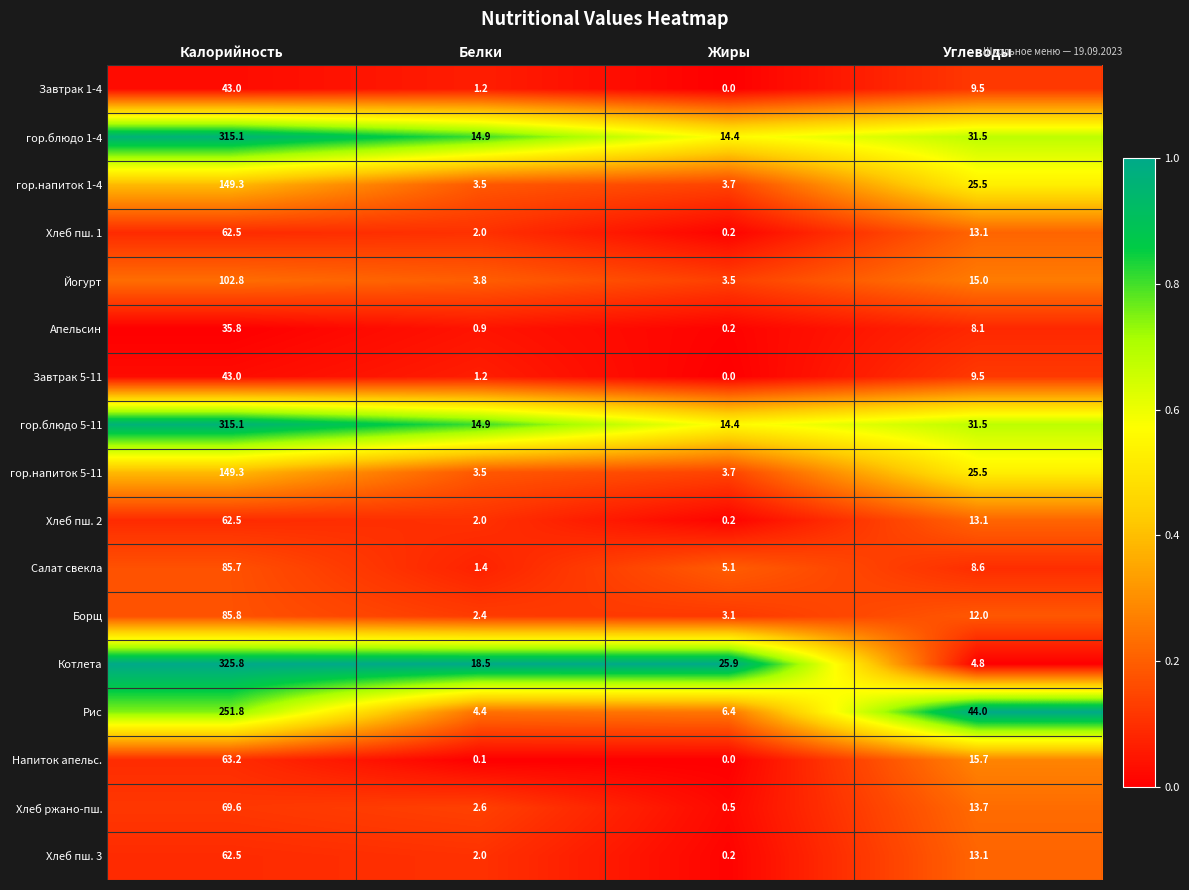

Which category has the lowest value across all series?

Жиры